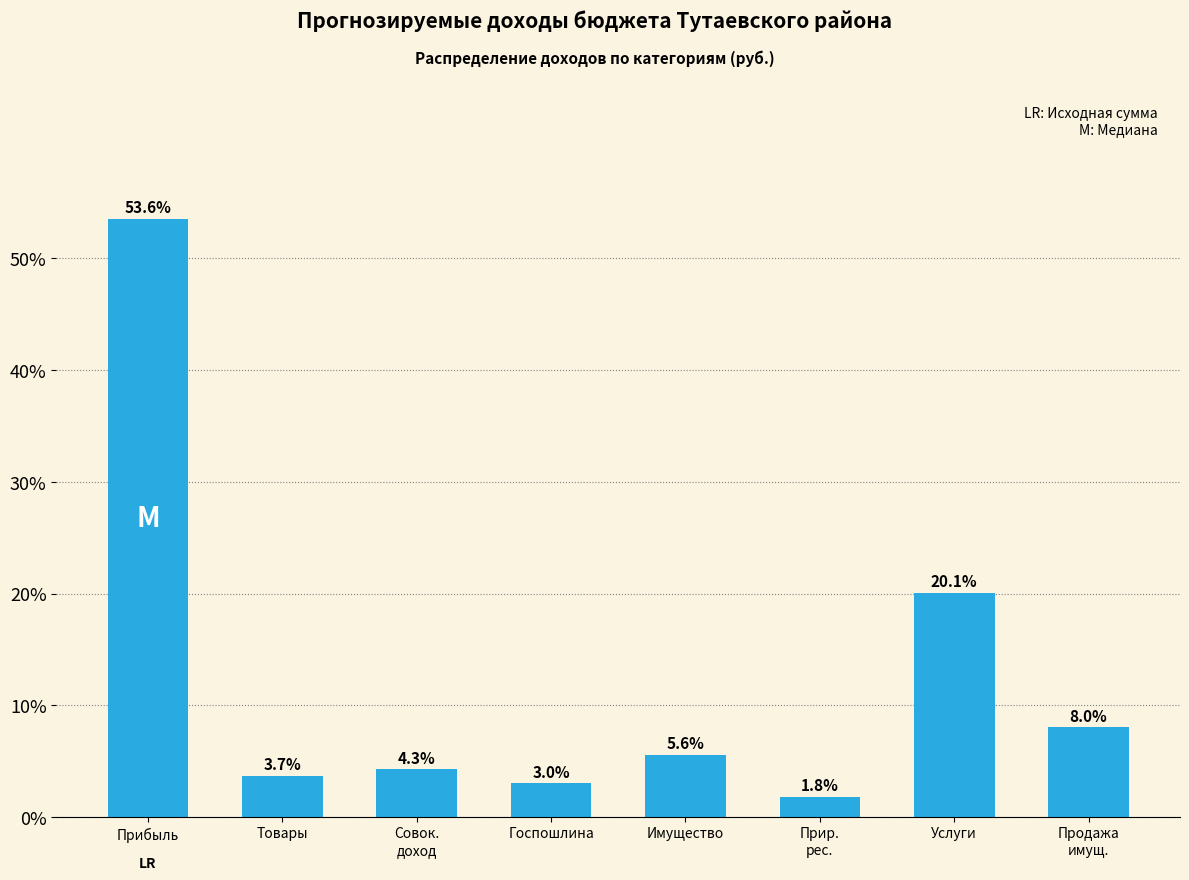

Reading right to left, list all the values displayed in this chart.

8.0	20.1	1.8	5.6	3.0	4.3	3.7	53.6